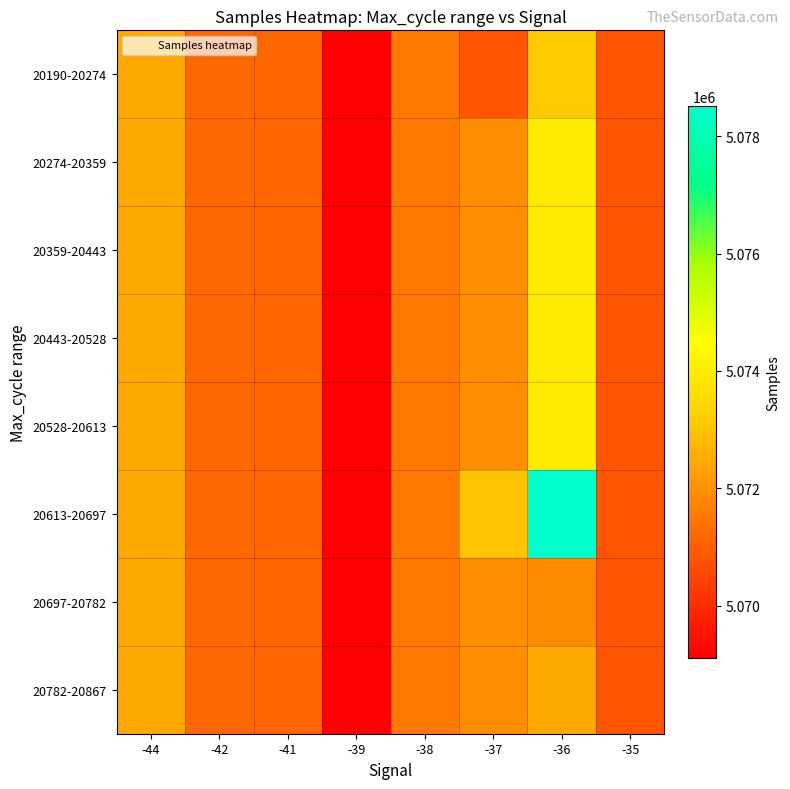

Between -39 and -38, which is larger?

-38